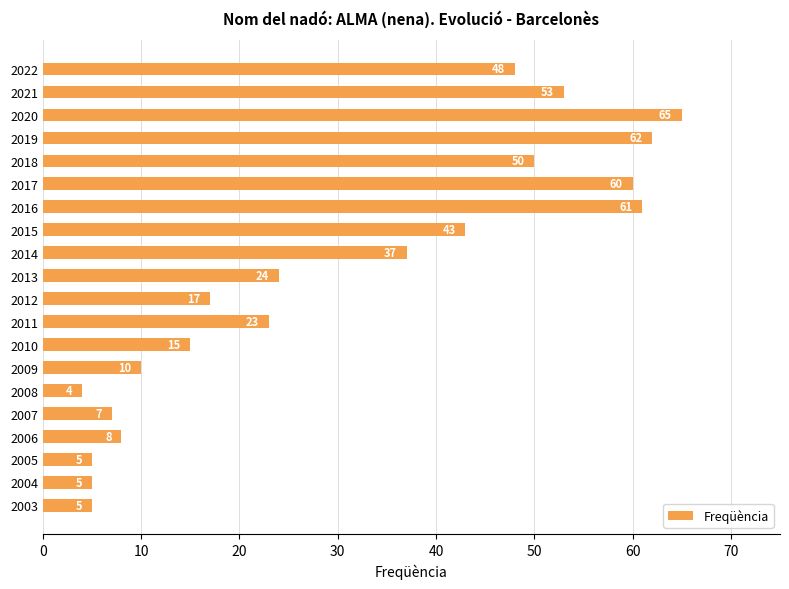

Is it true that the value at 2012 is 26?

False